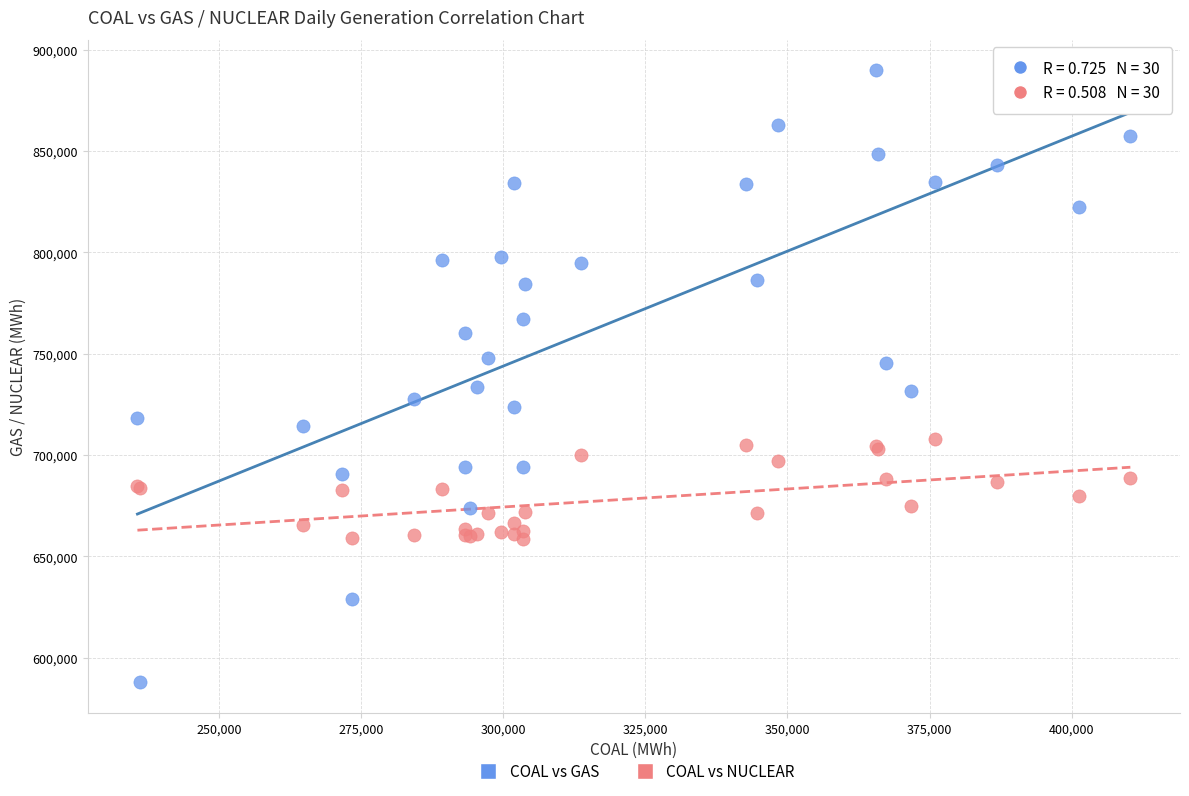

Which series contains the lowest Y value?

COAL vs GAS